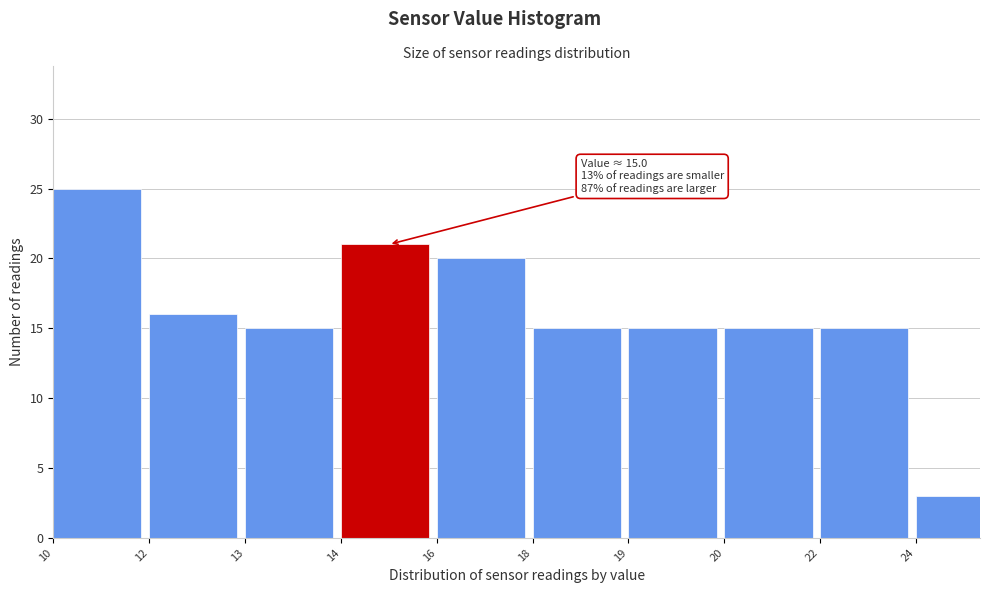

Reading left to right, transcribe all the data shown in this chart.

25	16	15	21	20	15	15	15	15	3